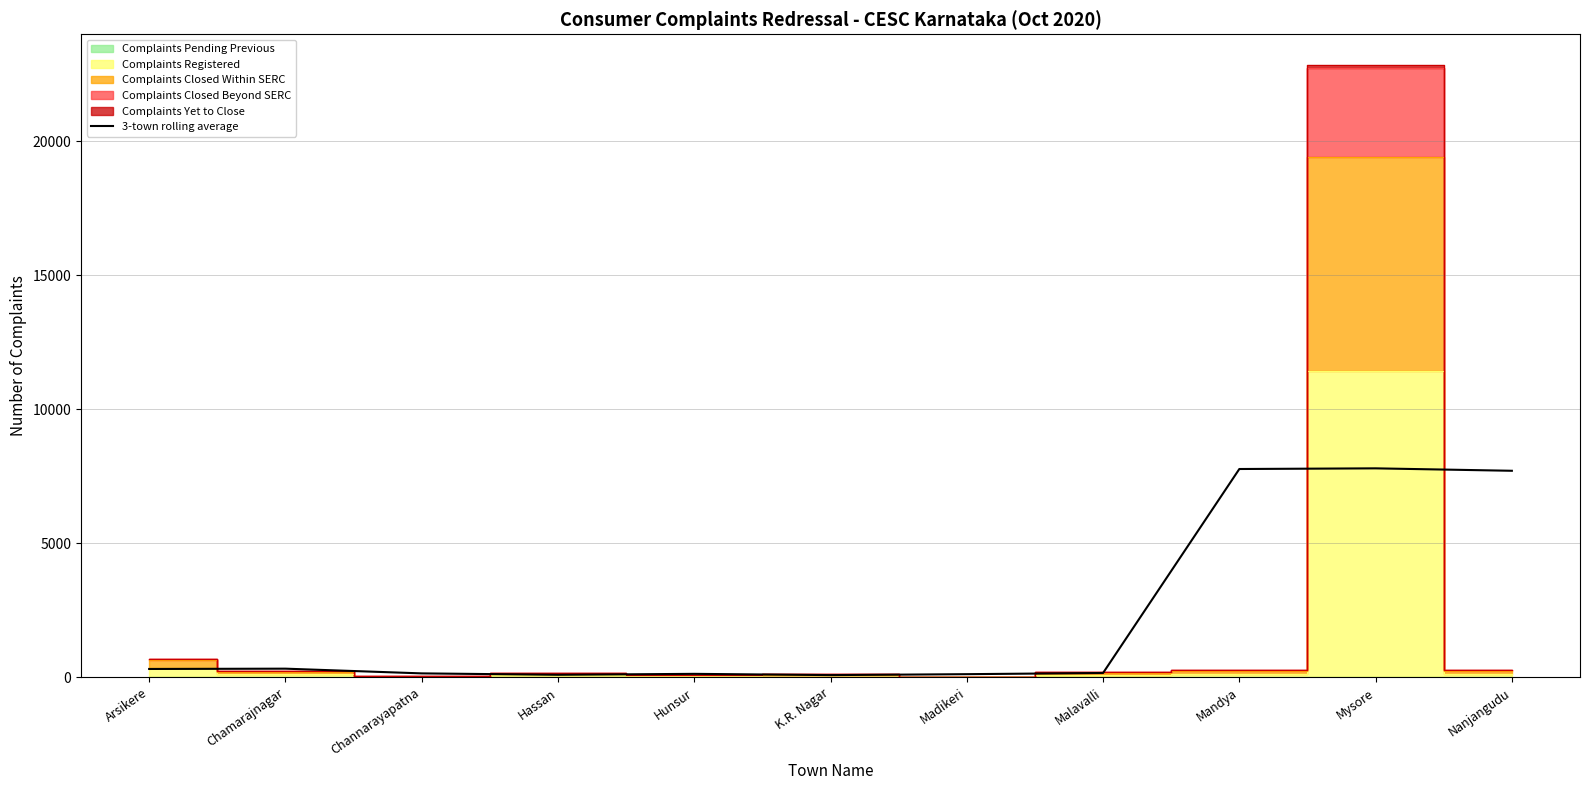

What is the difference between the maximum and minimum values?

7716.7